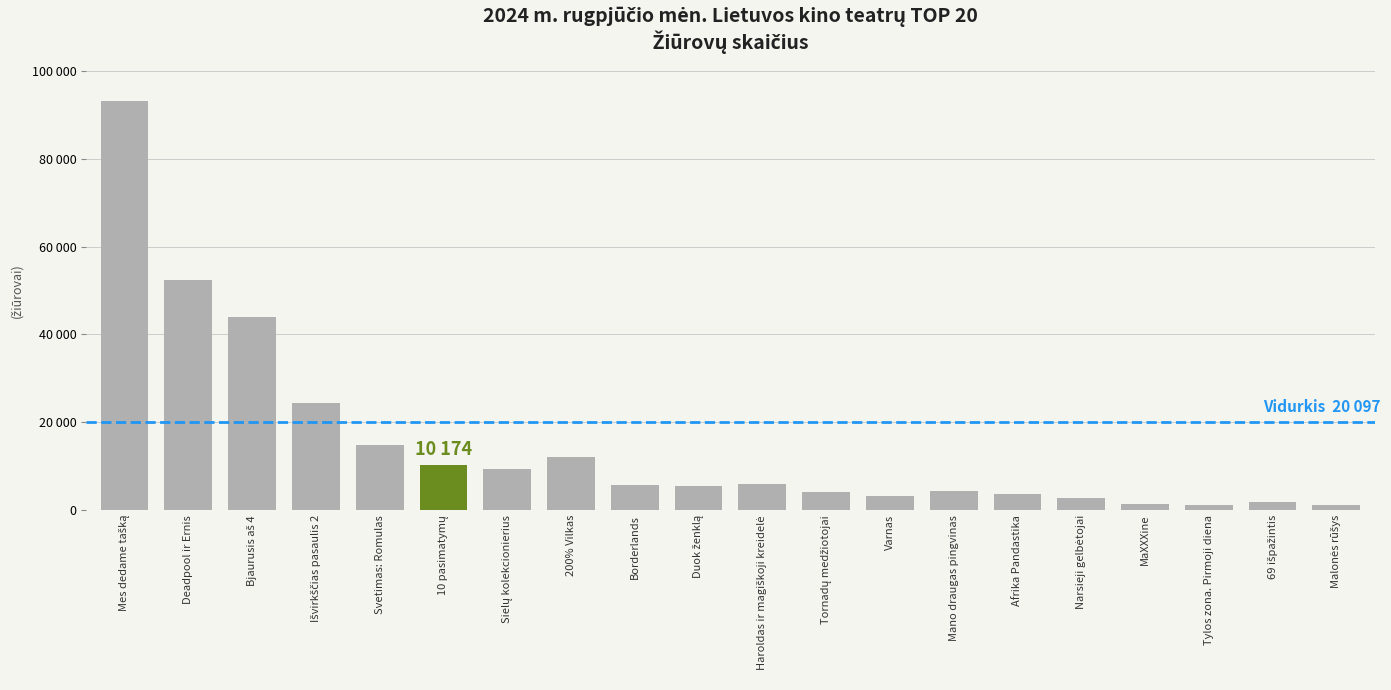

List the labels in order of value, largest first.

Mes dedame tašką, Deadpool ir Ernis, Bjaurusis aš 4, Išvirkščias pasaulis 2, Svetimas: Romulas, 200% Vilkas, 10 pasimatymų, Sielų kolekcionierius, Haroldas ir magiškoji kreidelė, Borderlands, Duok ženklą, Mano draugas pingvinas, Tornadų medžiotojai, Afrika Pandastika, Varnas, Narsieji gelbėtojai, 69 išpažintis, MaXXXine, Tylos zona. Pirmoji diena, Malonės rūšys